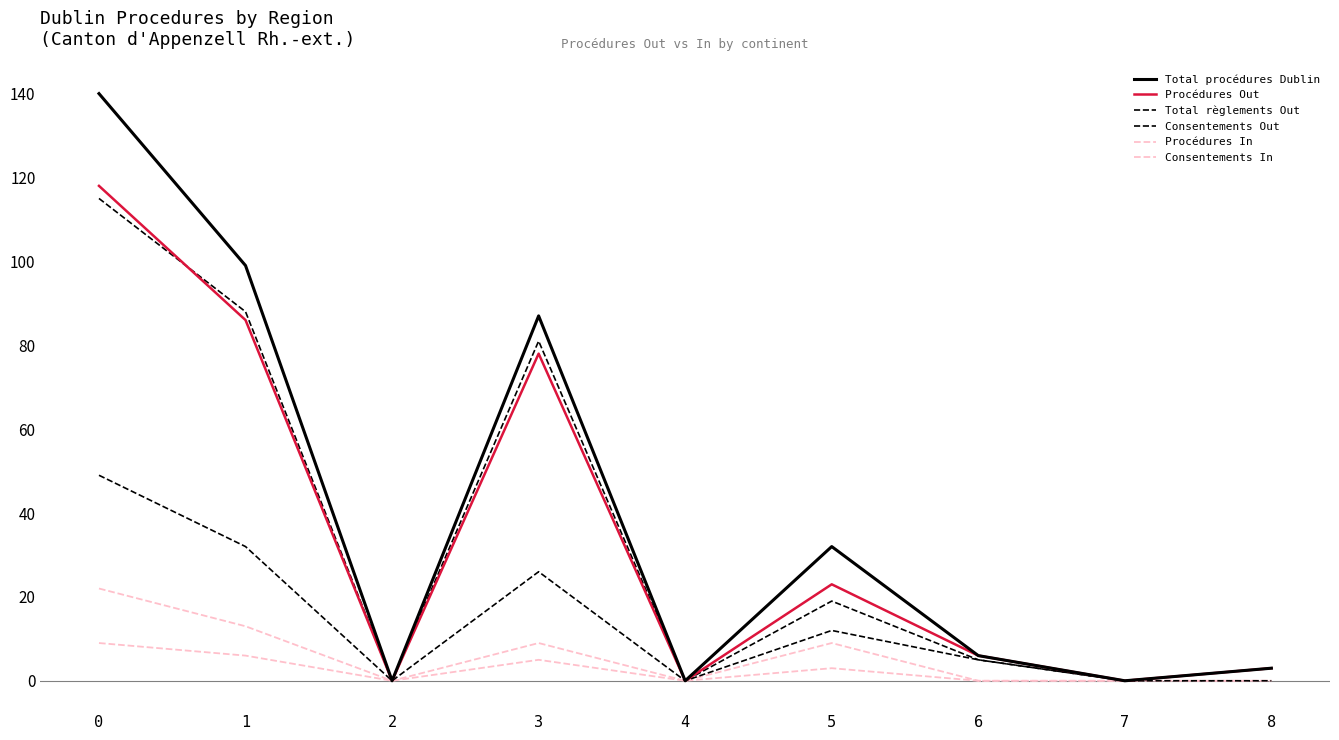

Is this an area chart (filled region under the line)?

No